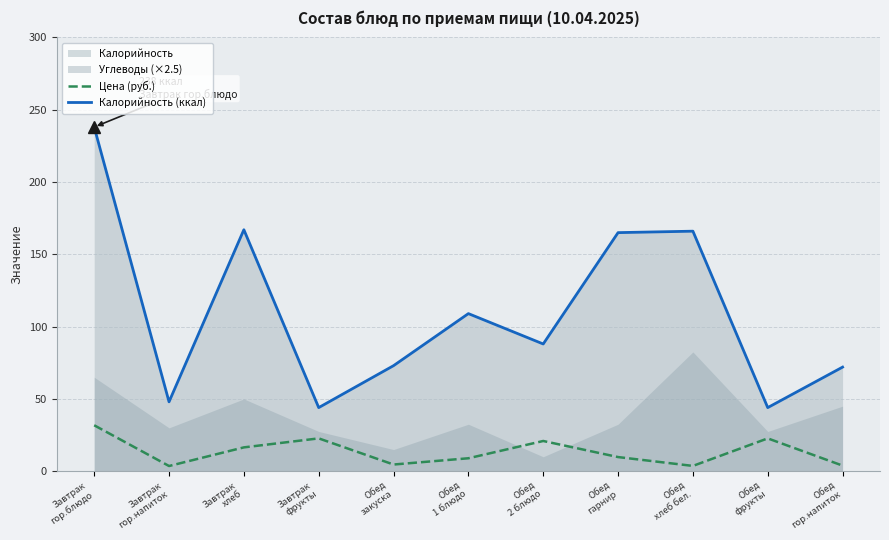

How many values in the Цена (руб.) series exceed 9?

6